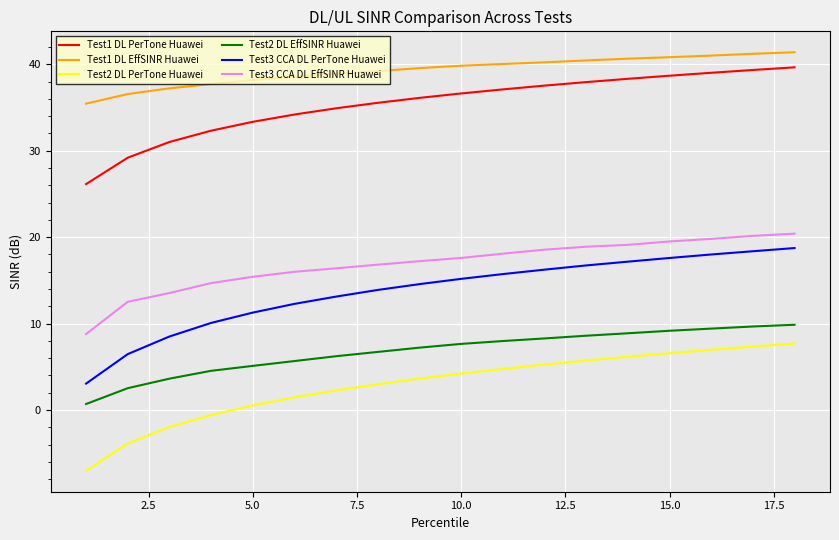

What is the smallest value displayed?

-7.0